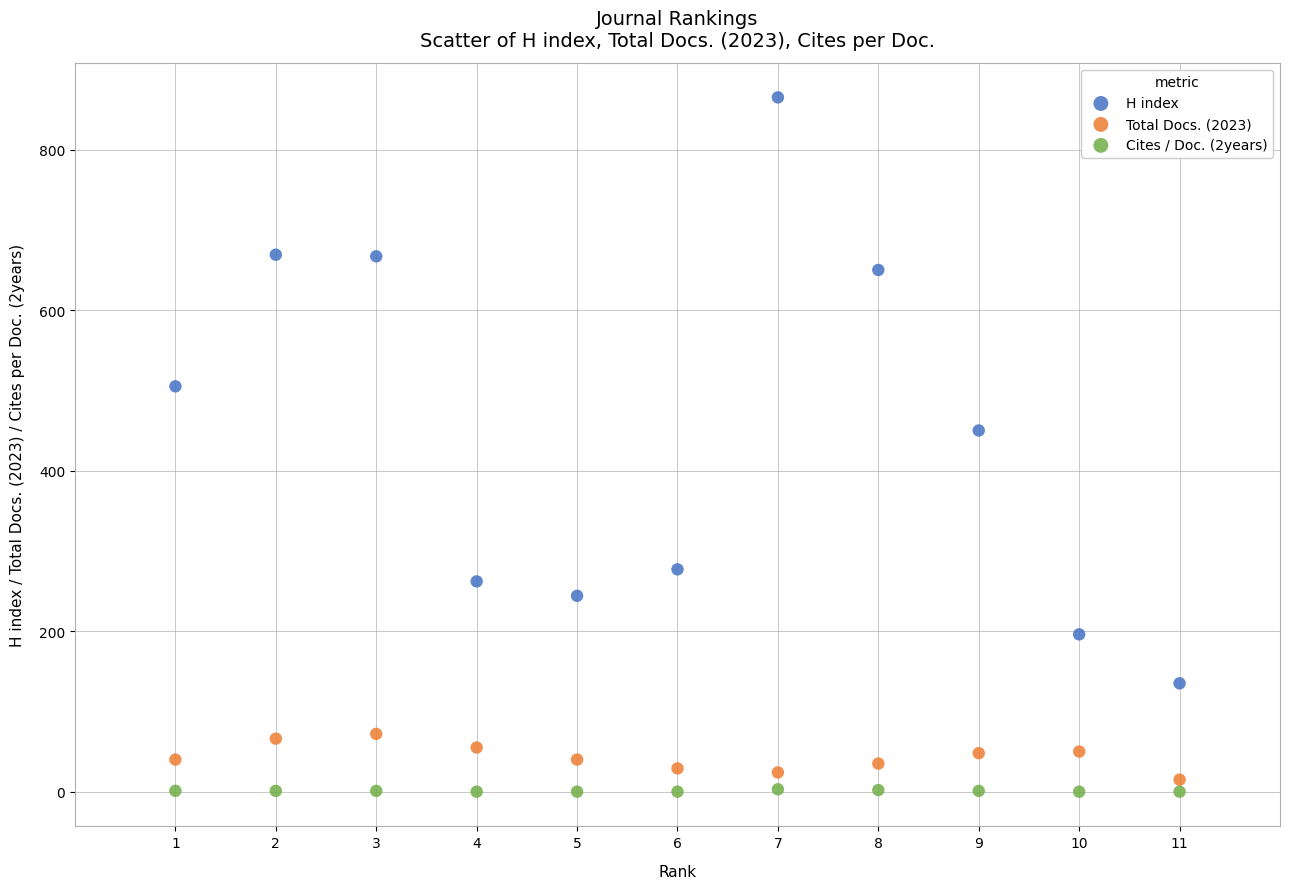

What is the X range (max minus min) for the scatter plot?

10